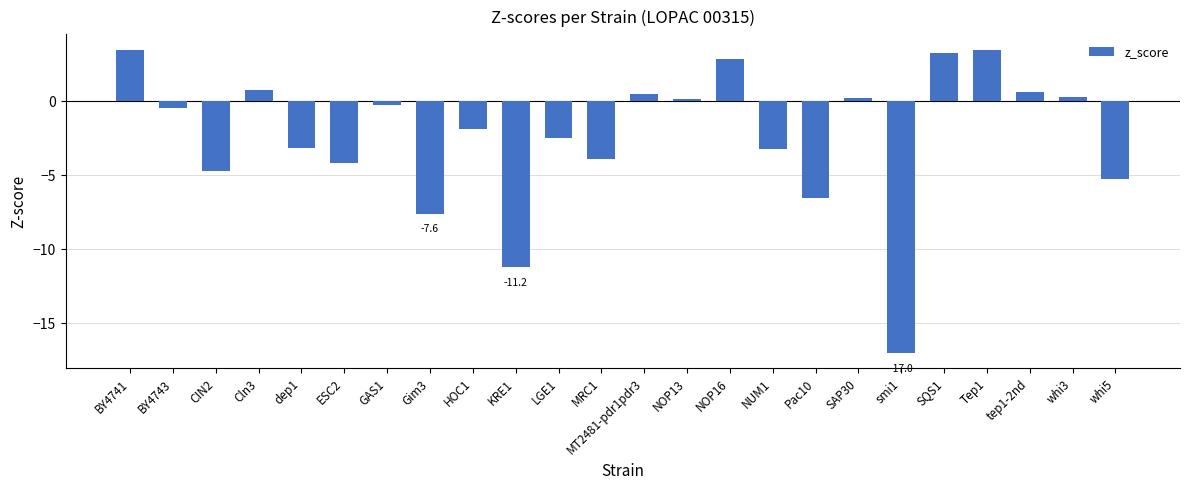

Is it true that the value at Gim3 is -12.2?

False